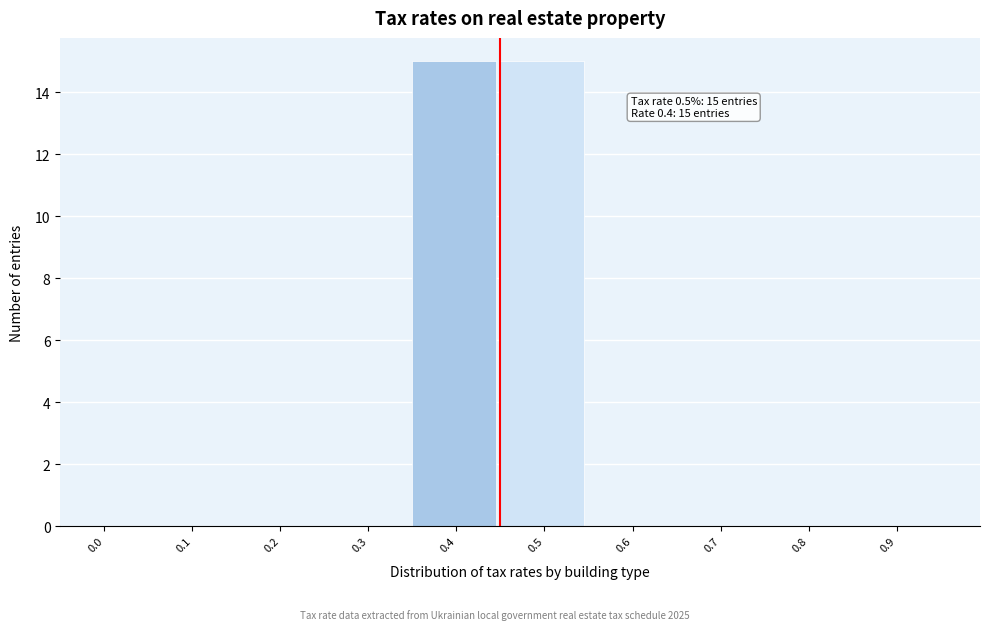

Reading left to right, list all the values displayed in this chart.

0.0=0	0.1=0	0.2=0	0.3=0	0.4=15	0.5=15	0.6=0	0.7=0	0.8=0	0.9=0